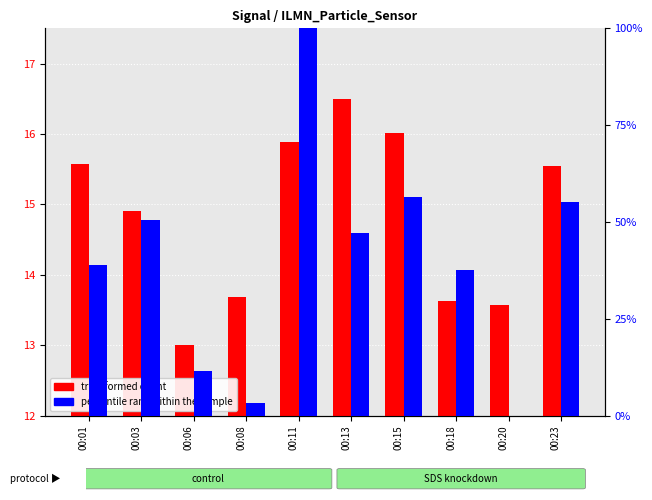

How many groups of bars are there?

10